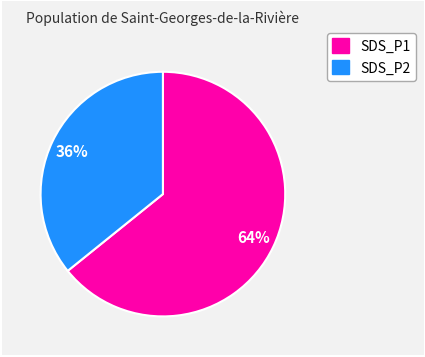

The SDS_P2 slice represents 50% of the pie. True or false?

False